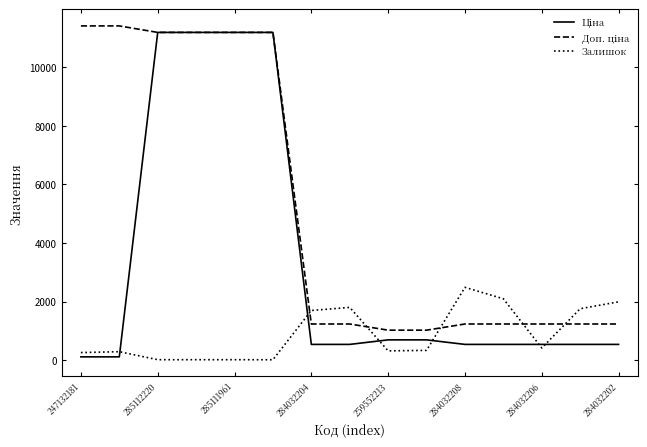

At which category is the sum across all series the highest?

285112220